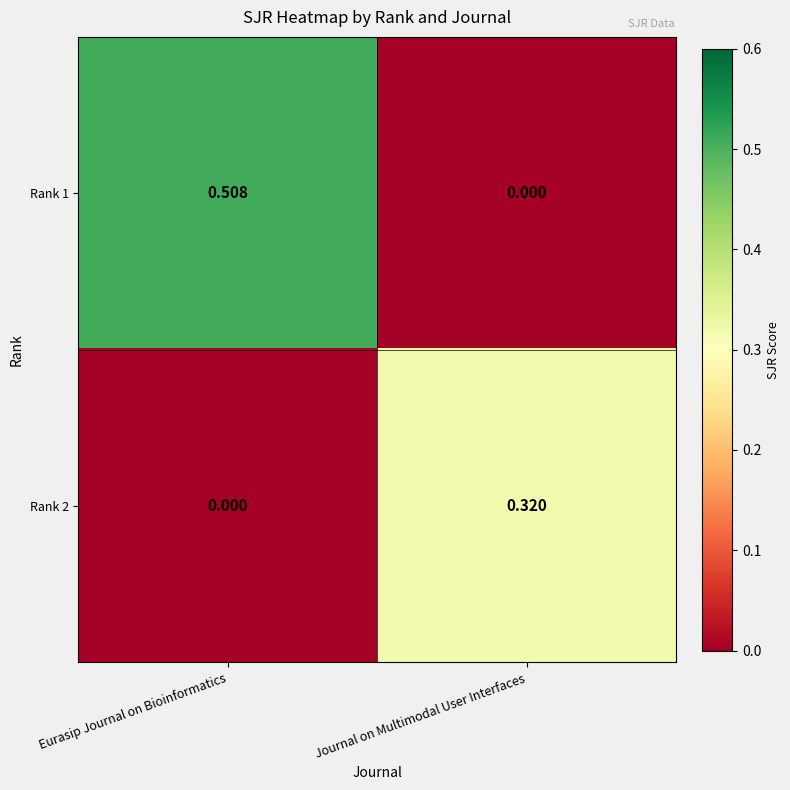

Which category has the highest value in the Rank 1 series?

Eurasip Journal on Bioinformatics